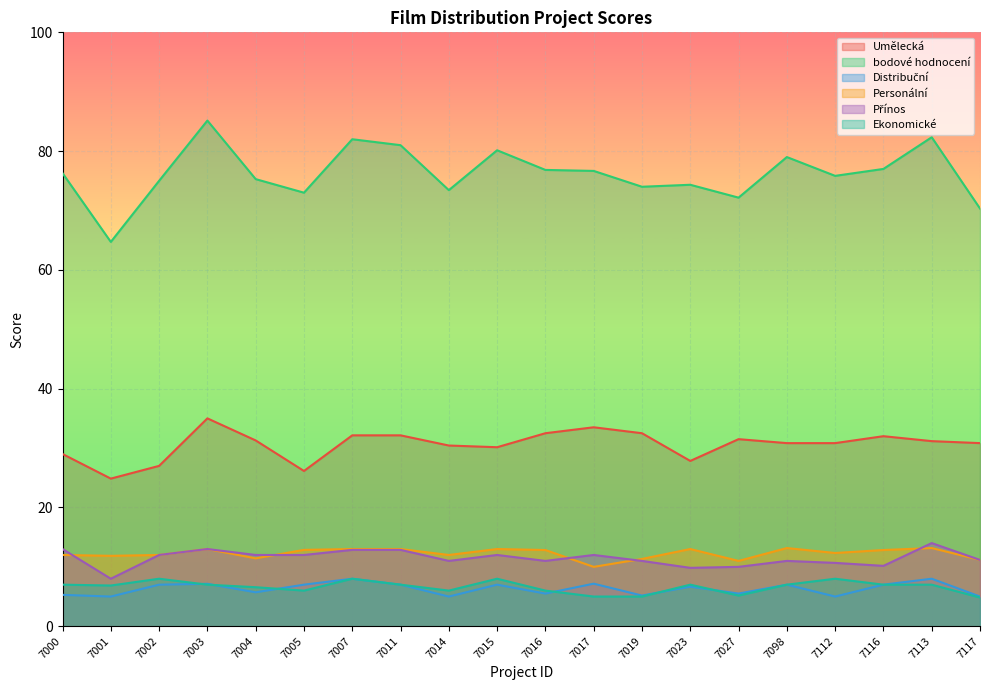

The Umělecká series shows 24.9 at 7001. True or false?

True